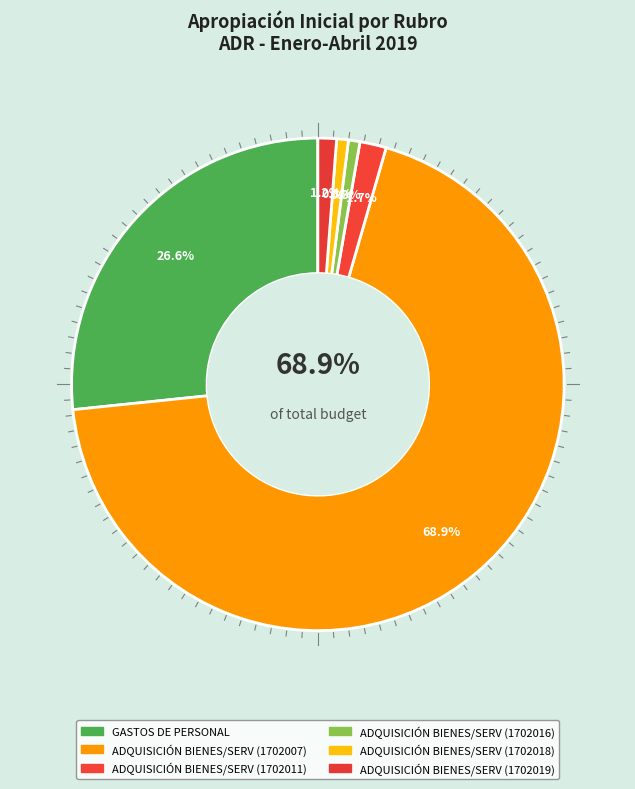

Which category has the biggest portion of the pie?

ADQUISICIÓN DE BIENES Y SERVICIOS (1702007)